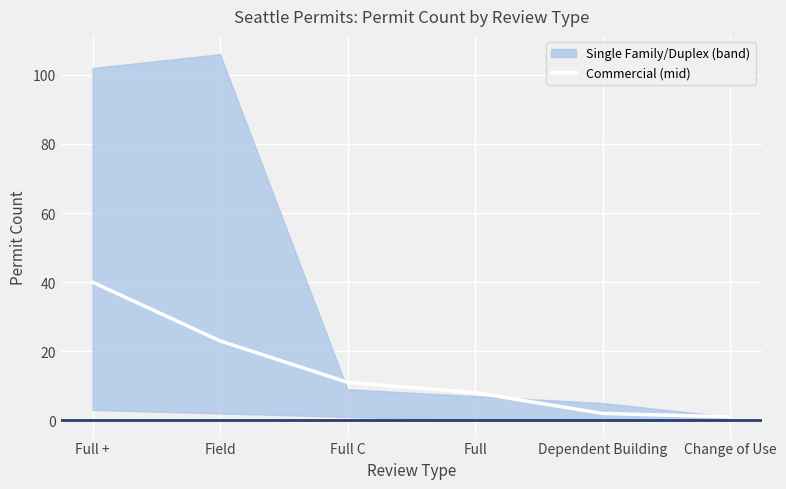

How many data points does each series have?

6